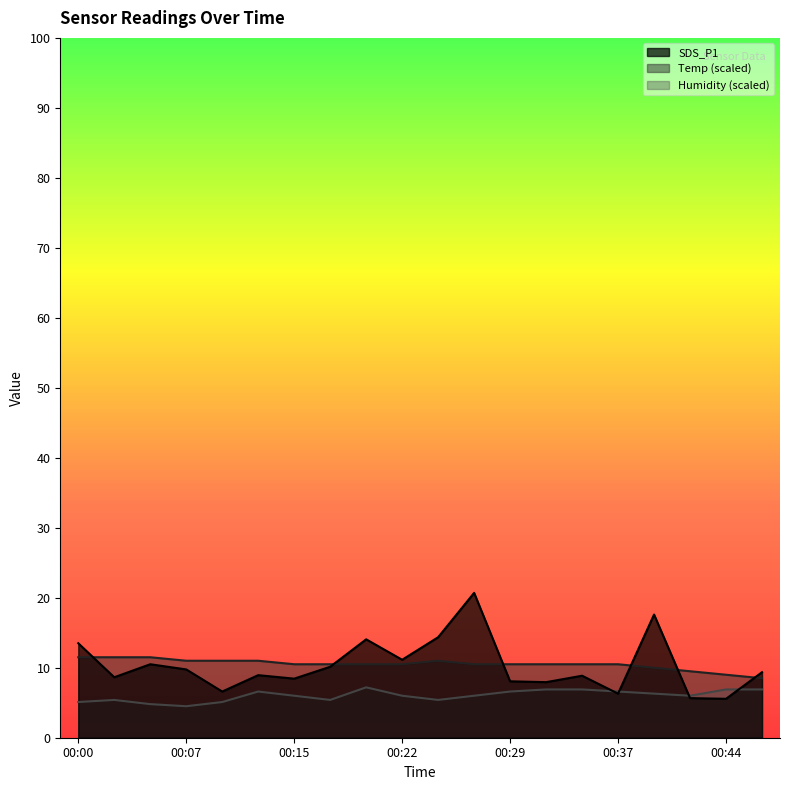

What are all the series names shown in the legend?

SDS_P1, Temp (scaled), Humidity (scaled)